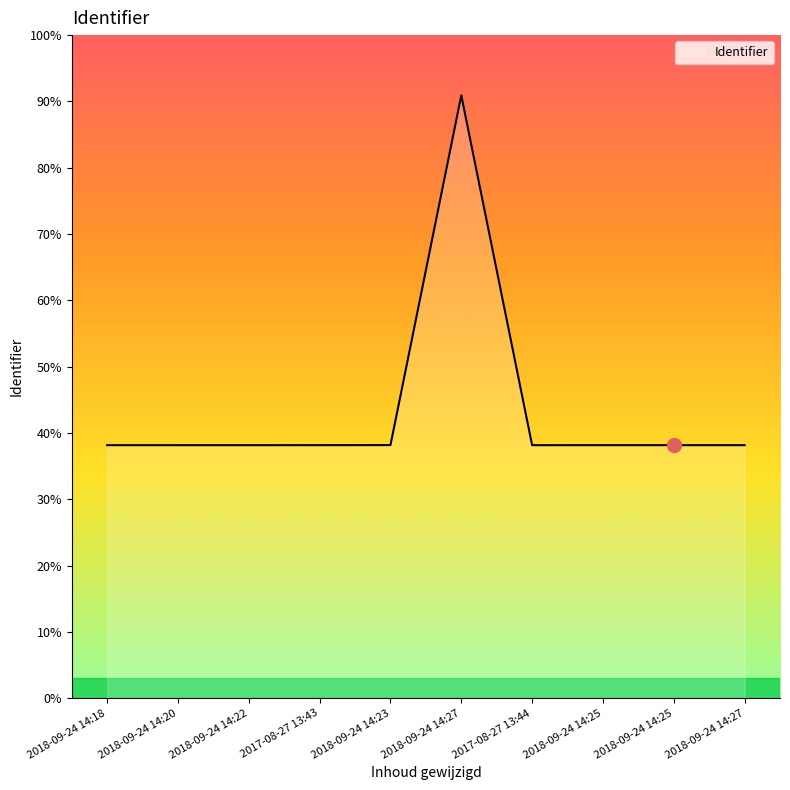

The value at 2018-09-24 14:27 is 3558493. True or false?

True